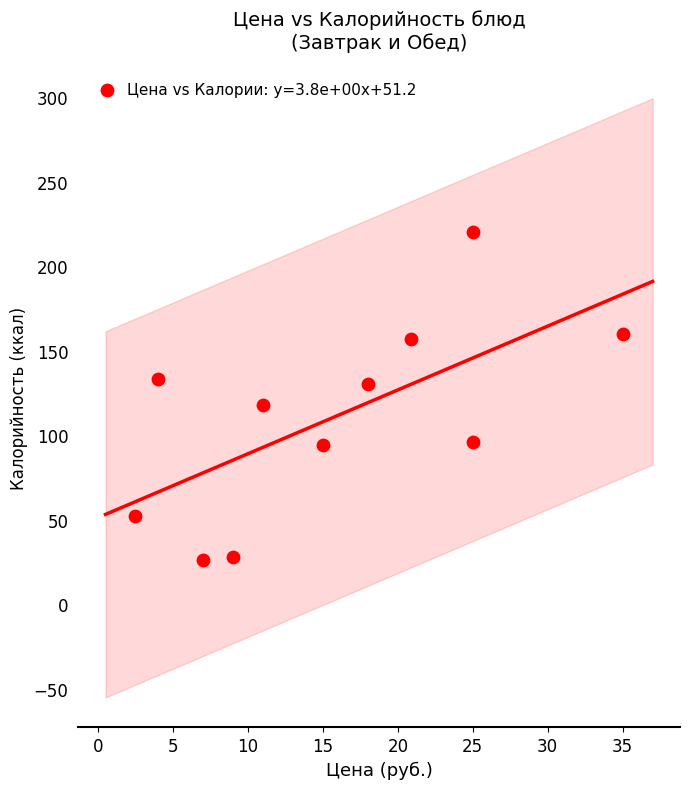

What is the range of Y values (max minus min)?

194